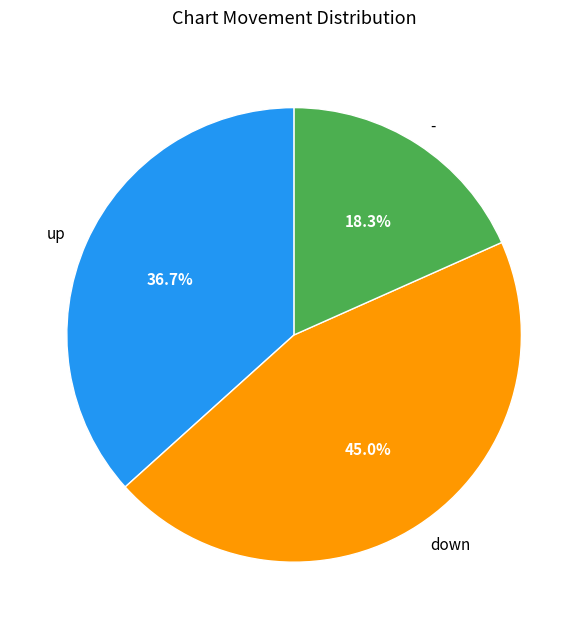

What is the smallest slice in the pie chart?

-